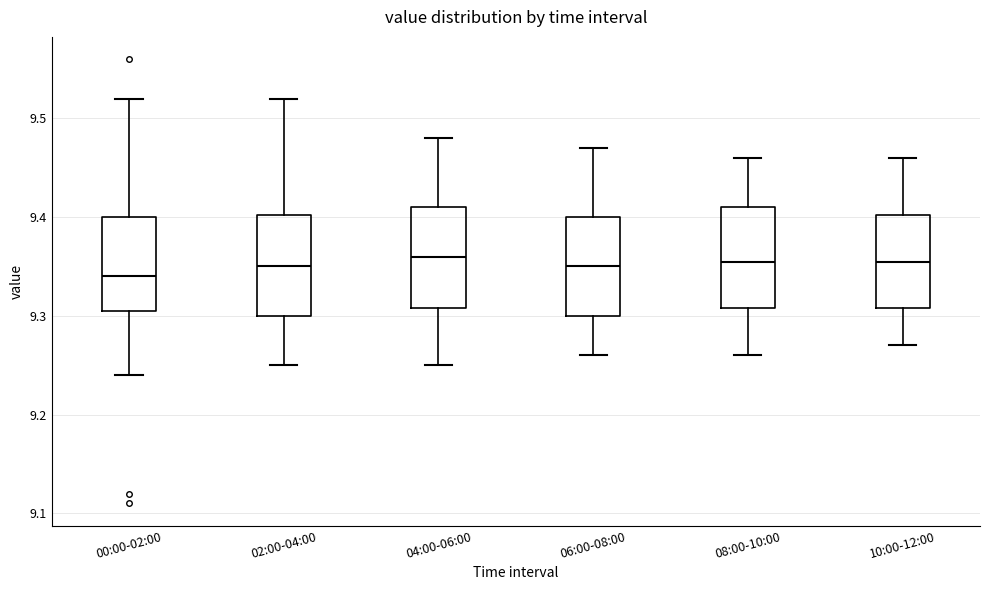

Where does the upper whisker of the box for 06:00-08:00 end on the y-axis? The values are not printed on the chart, so give them approximately, as read against the axis.

9.47